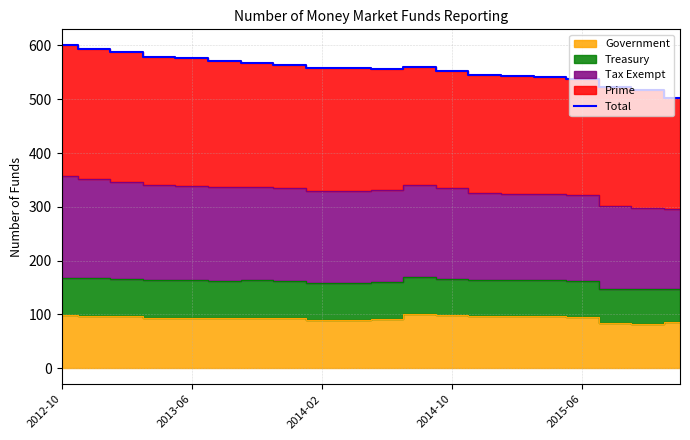

What is the maximum value for Total?

600